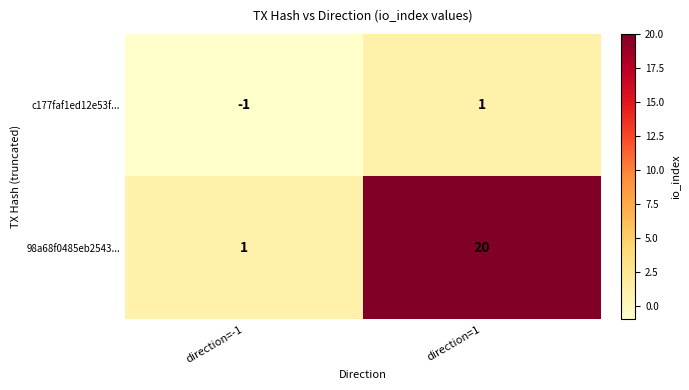

What is the sum of the 98a68f0485eb2543... values at direction=1 and direction=-1?

21